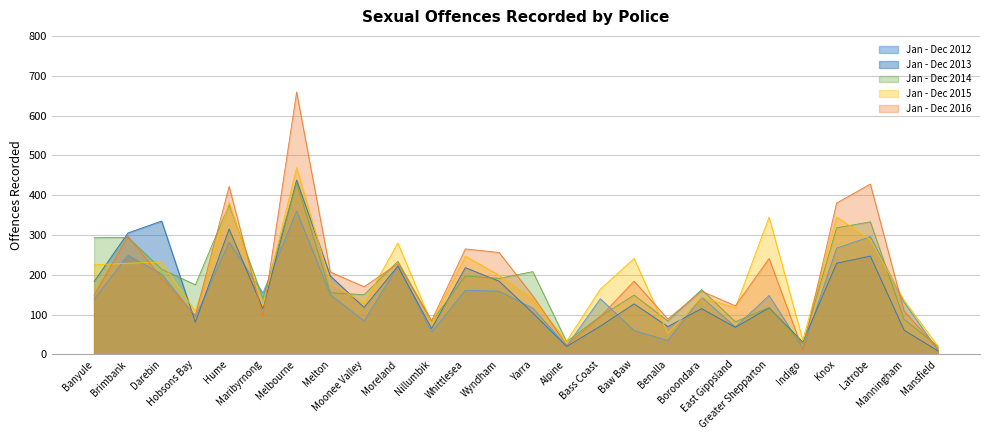

Which series changed the most between Wyndham and East Gippsland?

Jan - Dec 2016